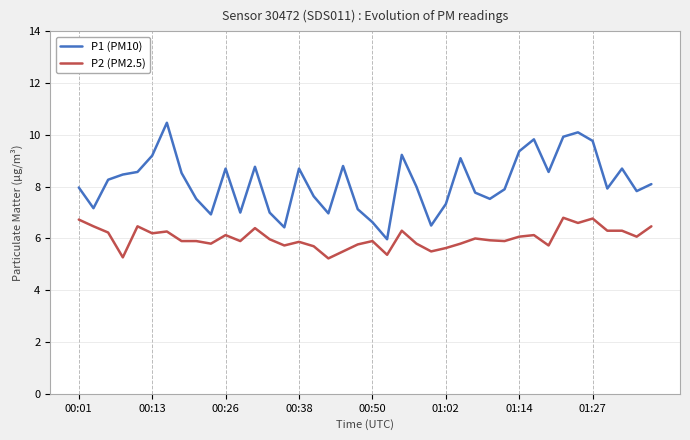

Which series has the widest spread of values?

P1 (PM10)